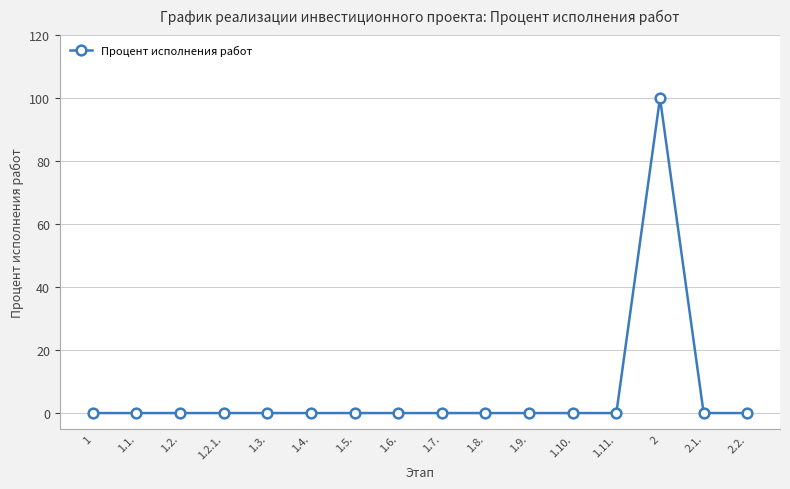

What is the maximum value shown in the chart?

100